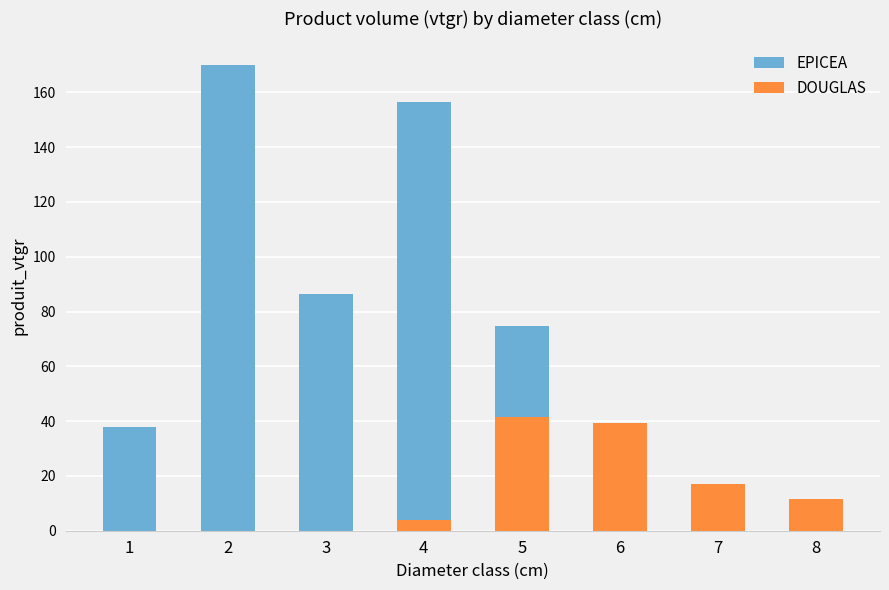

How many data points in EPICEA are less than 74?

4